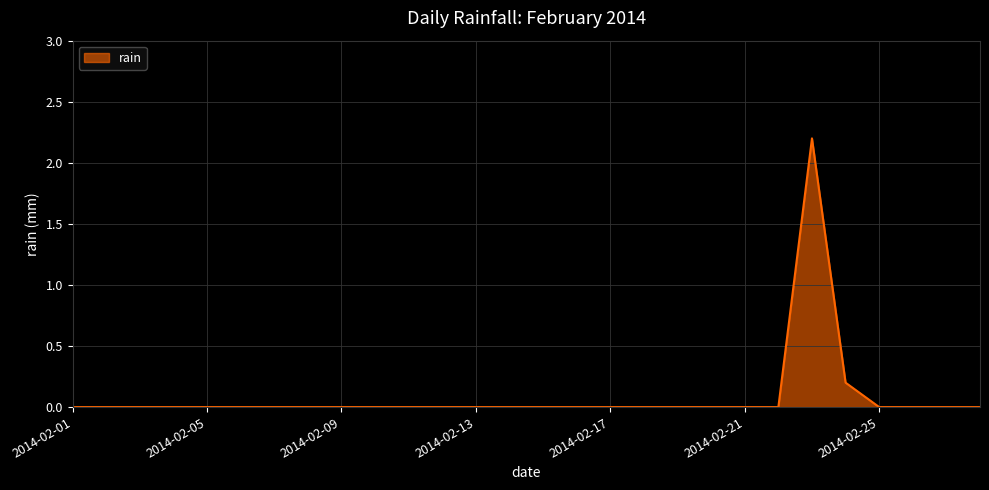

What is the greatest value displayed?

2.2